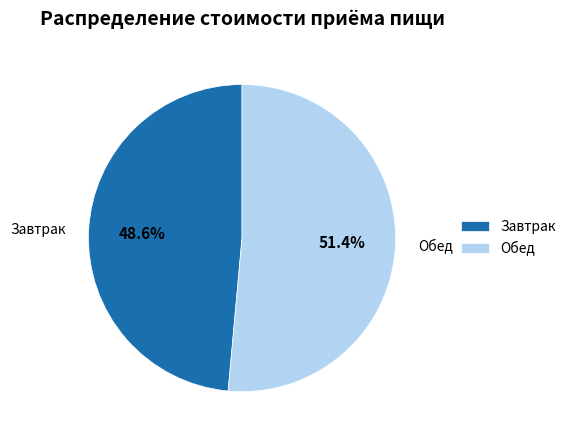

To the nearest percent, what is the average slice percentage?

50%